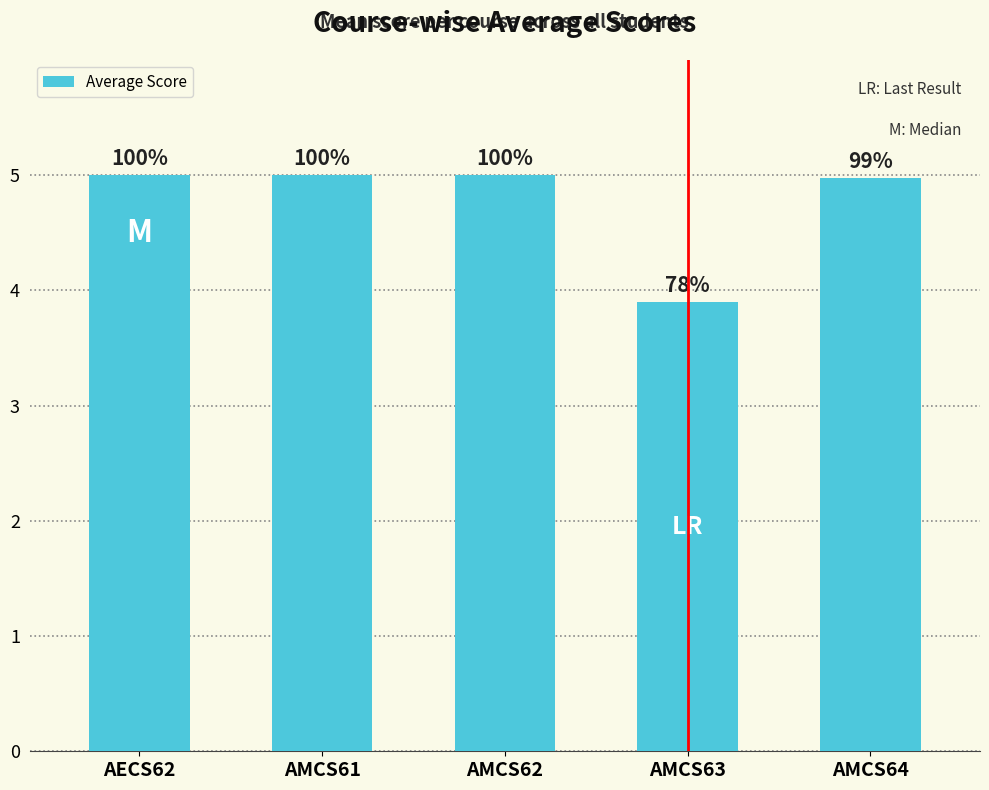

What is the difference between the maximum and minimum values?

1.1